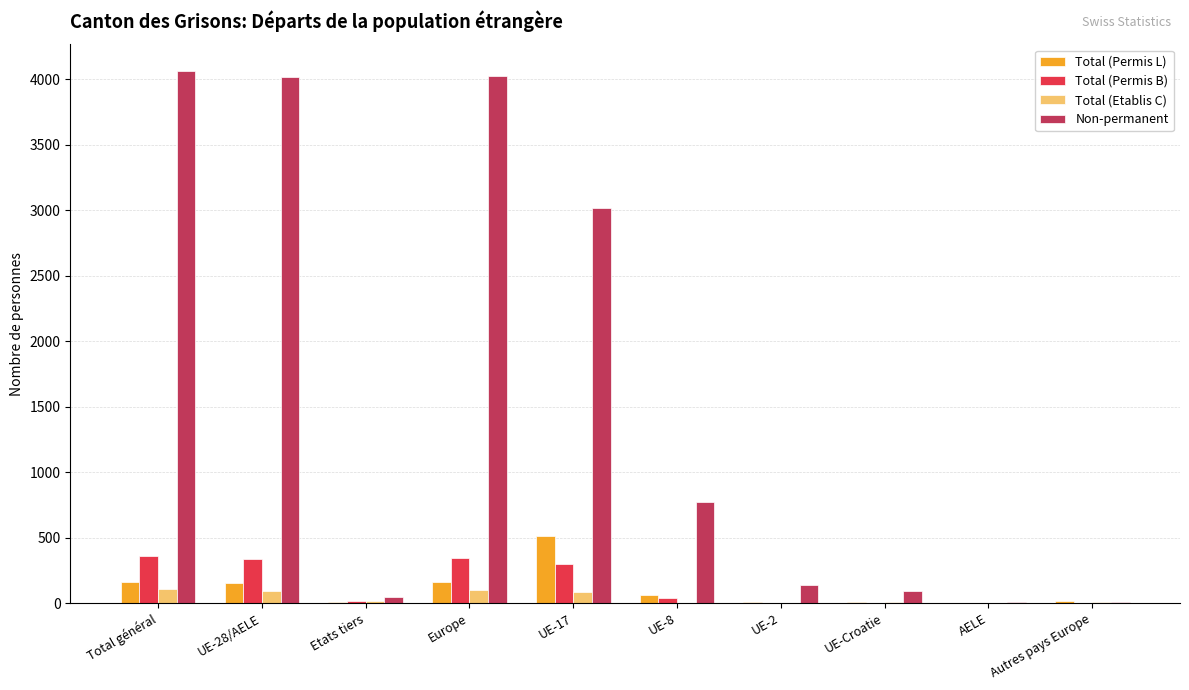

The Total (Permis B) series shows 356 at Total général. True or false?

True